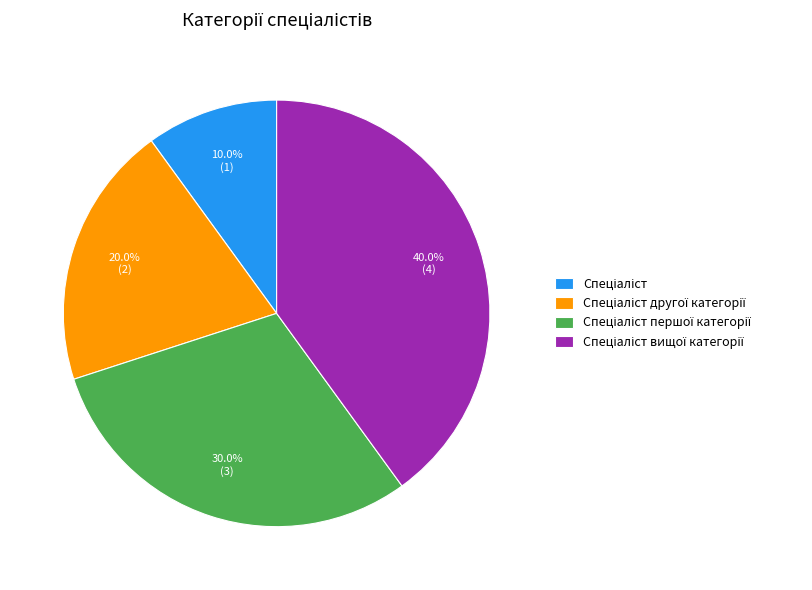

Is there a majority slice in this chart?

No